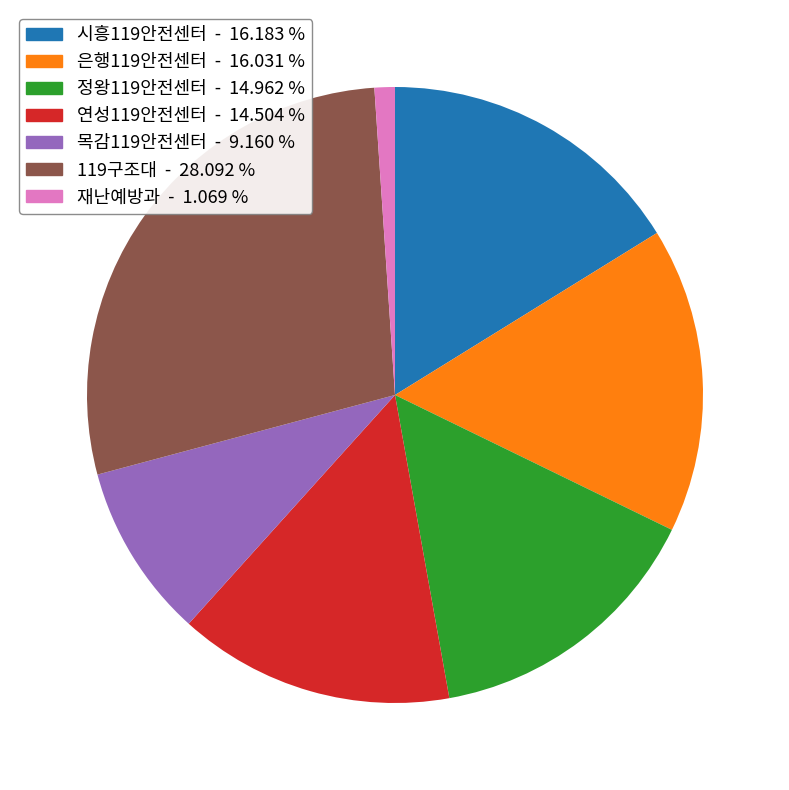

Approximately how many times larger is the value at 목감119안전센터 compared to 은행119안전센터?

0.6